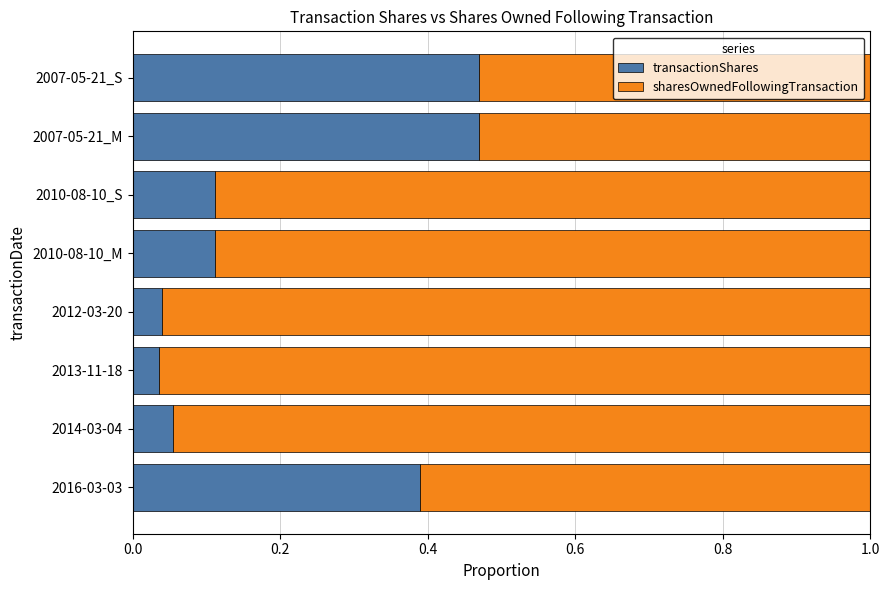

The transactionShares series shows 0.1 at 2007-05-21_M. True or false?

False